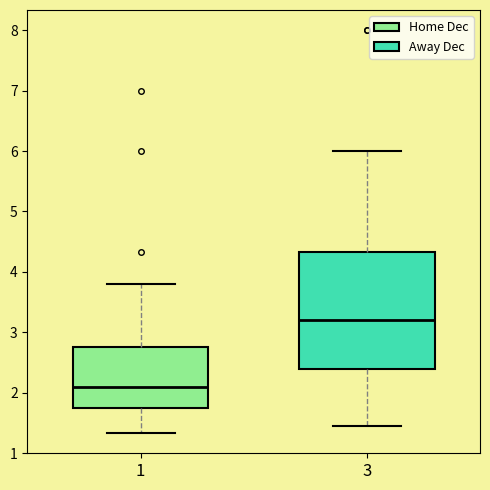

Which box is the tallest, from its lower edge to its upper edge?

3